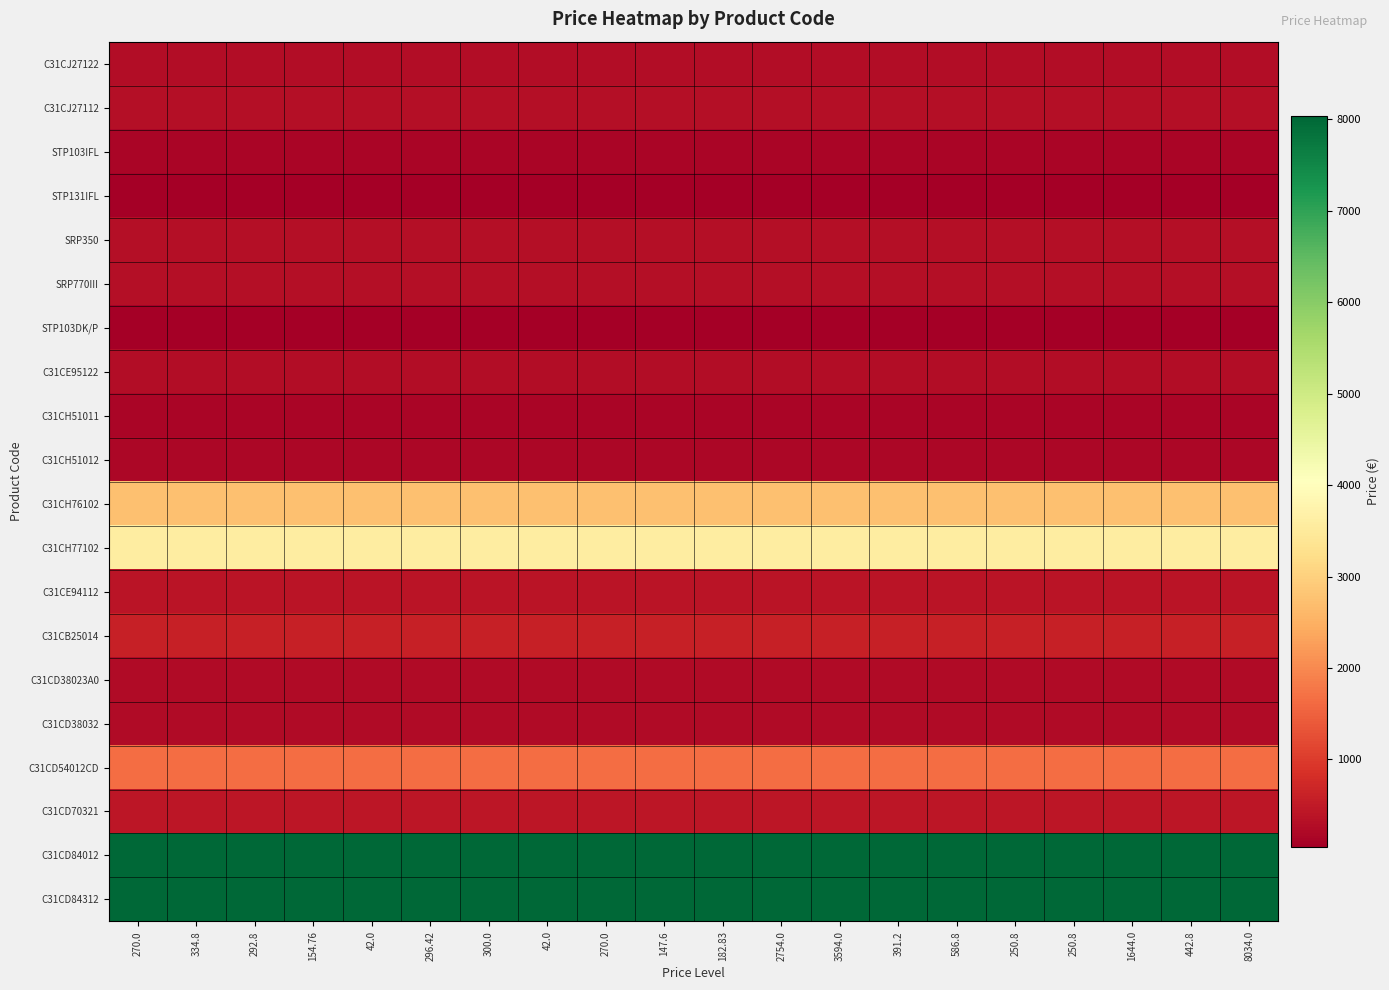

What is the total value across all series at 182.83?

27980.8